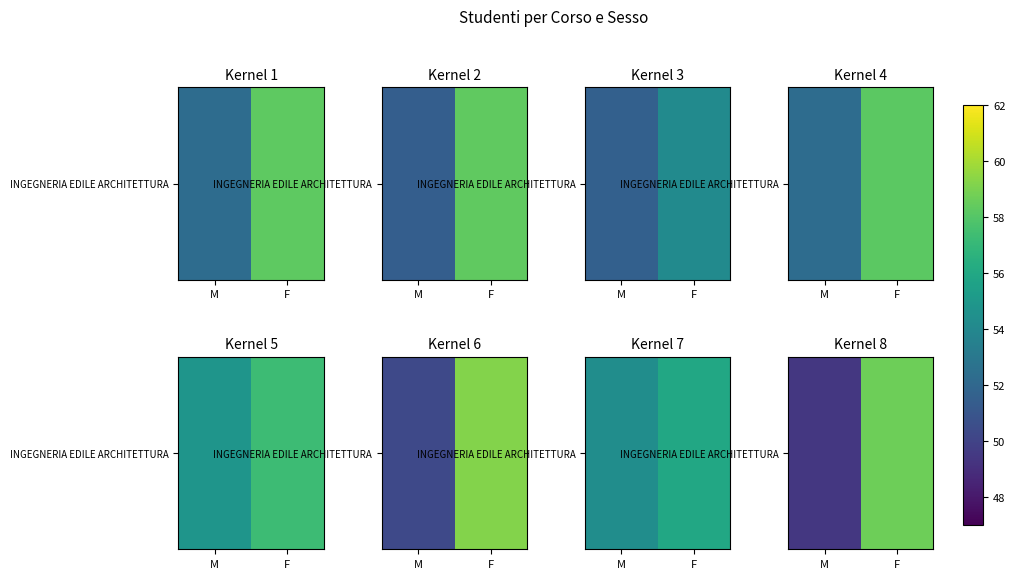

What is the maximum value shown in the chart?

58.7